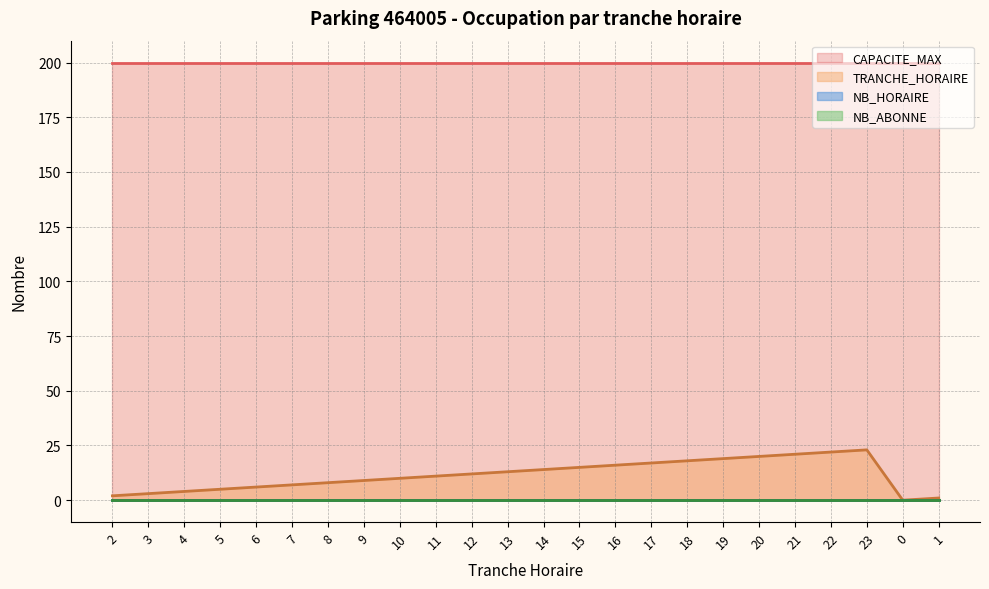

List the labels in order of NB_HORAIRE value, largest first.

2, 3, 4, 5, 6, 7, 8, 9, 10, 11, 12, 13, 14, 15, 16, 17, 18, 19, 20, 21, 22, 23, 0, 1